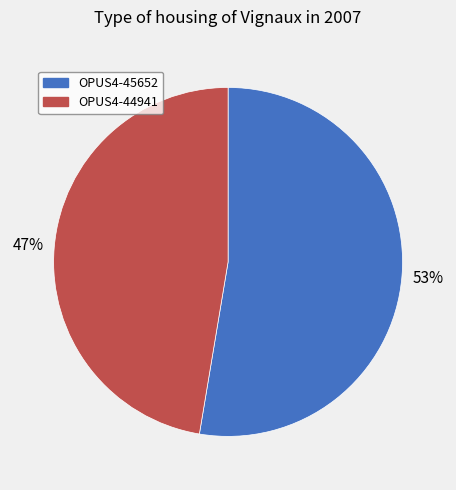

How many segments does this pie chart have?

2